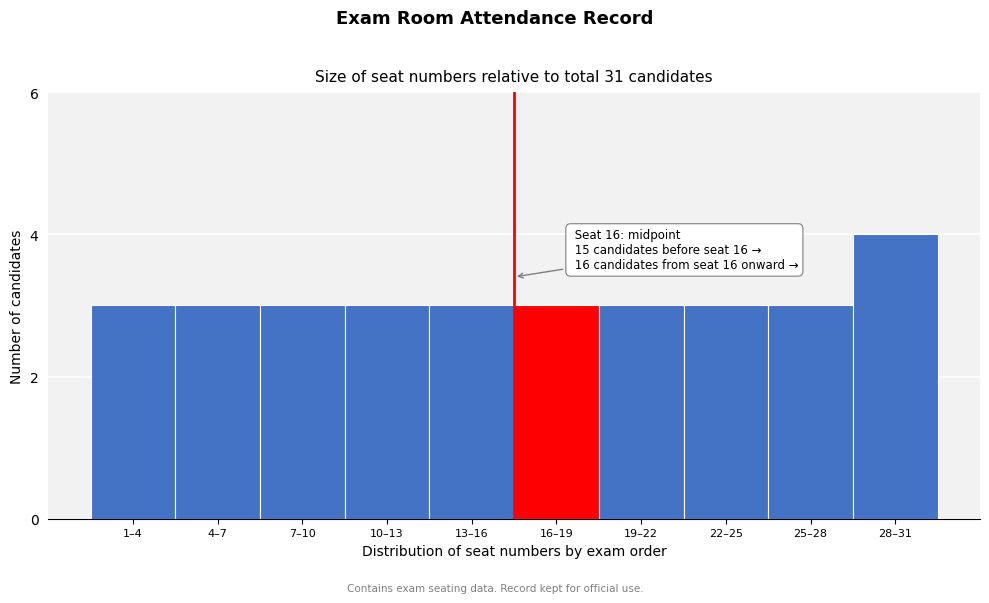

Reading left to right, list all the values displayed in this chart.

3	3	3	3	3	3	3	3	3	4